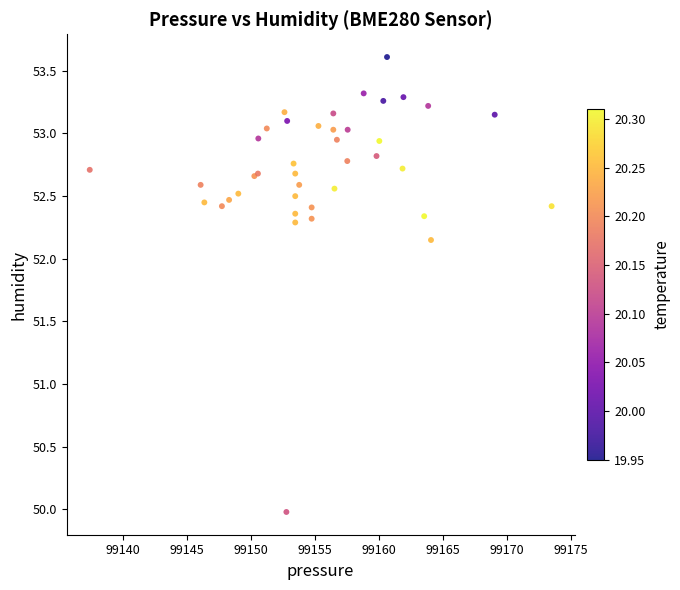

What Y value in the scatter plot is closest to 51?

50.0